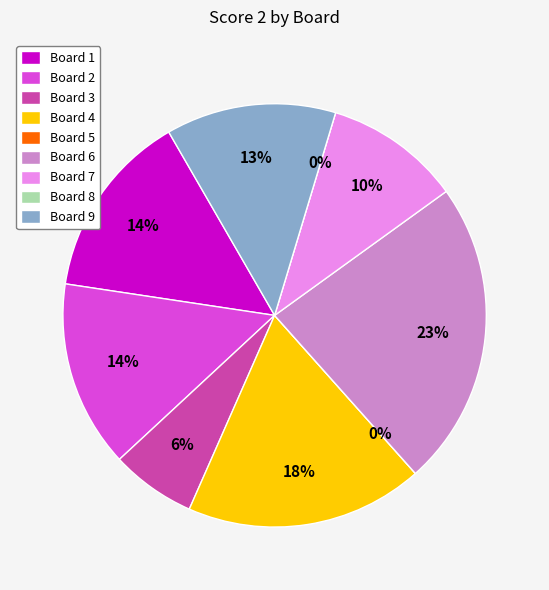

Count the number of slices in the pie.

9